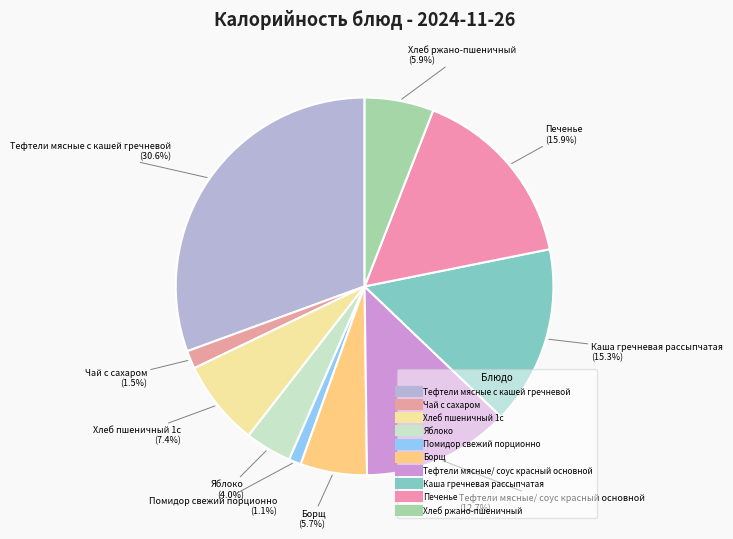

How many segments does this pie chart have?

10